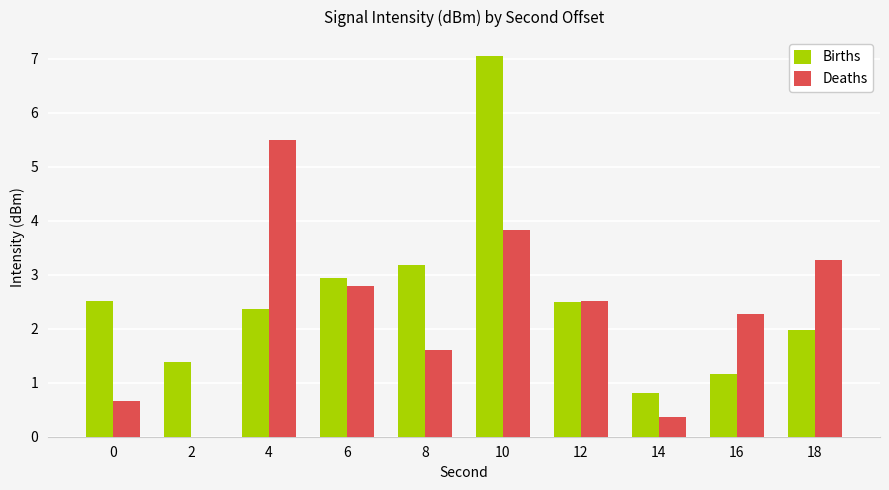

Count the number of data series in this chart.

2